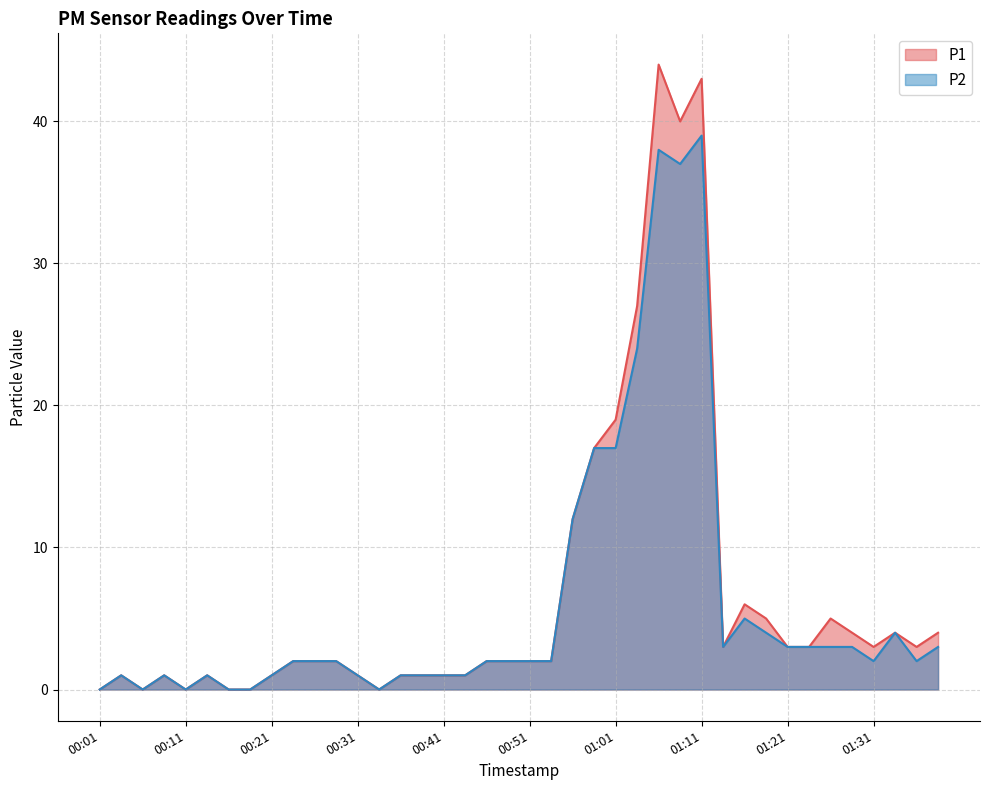

What is the label of the 35th point from the left?

01:26